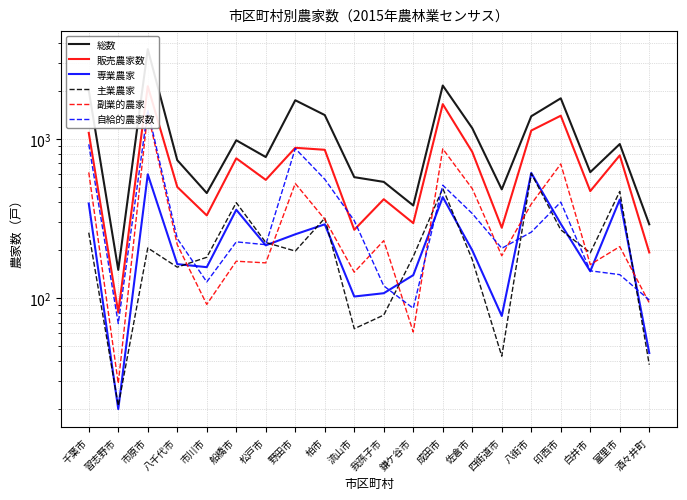

Which category has the highest value in the 副業的農家 series?

市原市